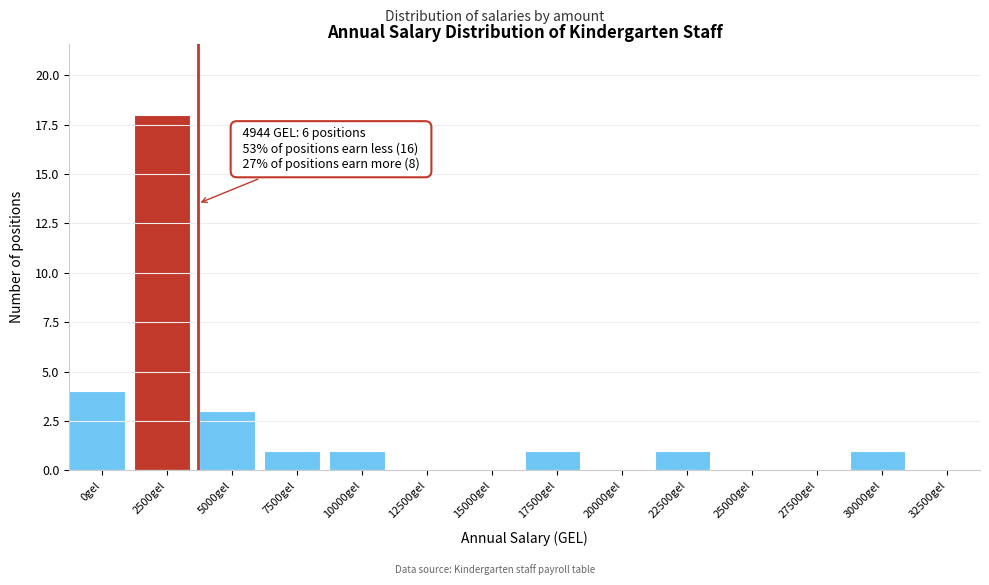

Reading right to left, list all the values displayed in this chart.

32500gel=0	30000gel=1	27500gel=0	25000gel=0	22500gel=1	20000gel=0	17500gel=1	15000gel=0	12500gel=0	10000gel=1	7500gel=1	5000gel=3	2500gel=18	0gel=4